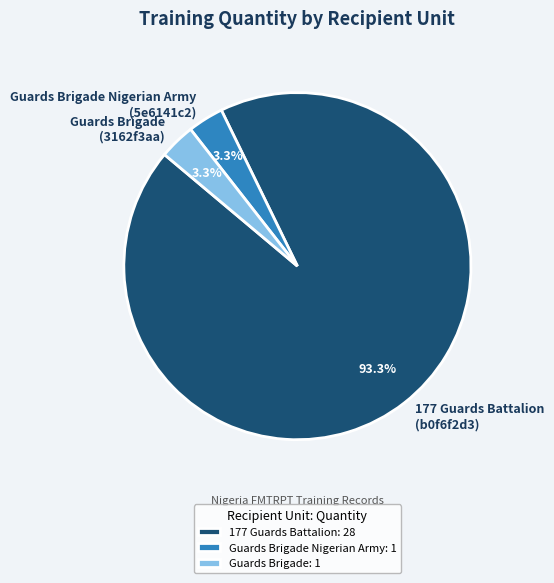

What is the largest slice in the pie chart?

177 Guards Battalion: 28